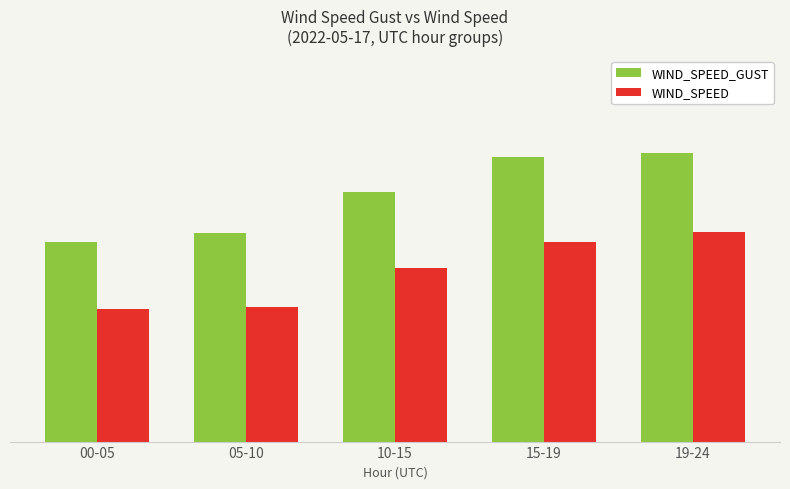

At which label does WIND_SPEED first exceed 5?

10-15